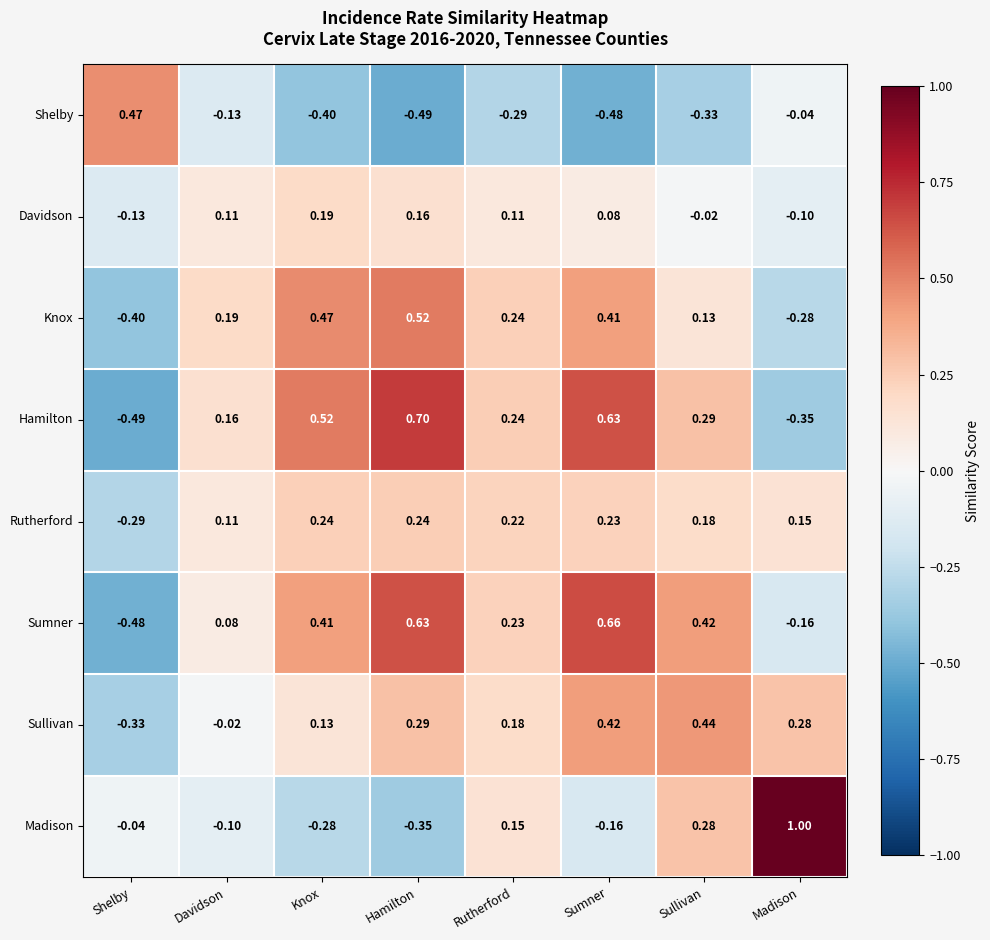

At Madison, list the series in order from largest to smallest.

Madison, Sullivan, Rutherford, Shelby, Davidson, Sumner, Knox, Hamilton